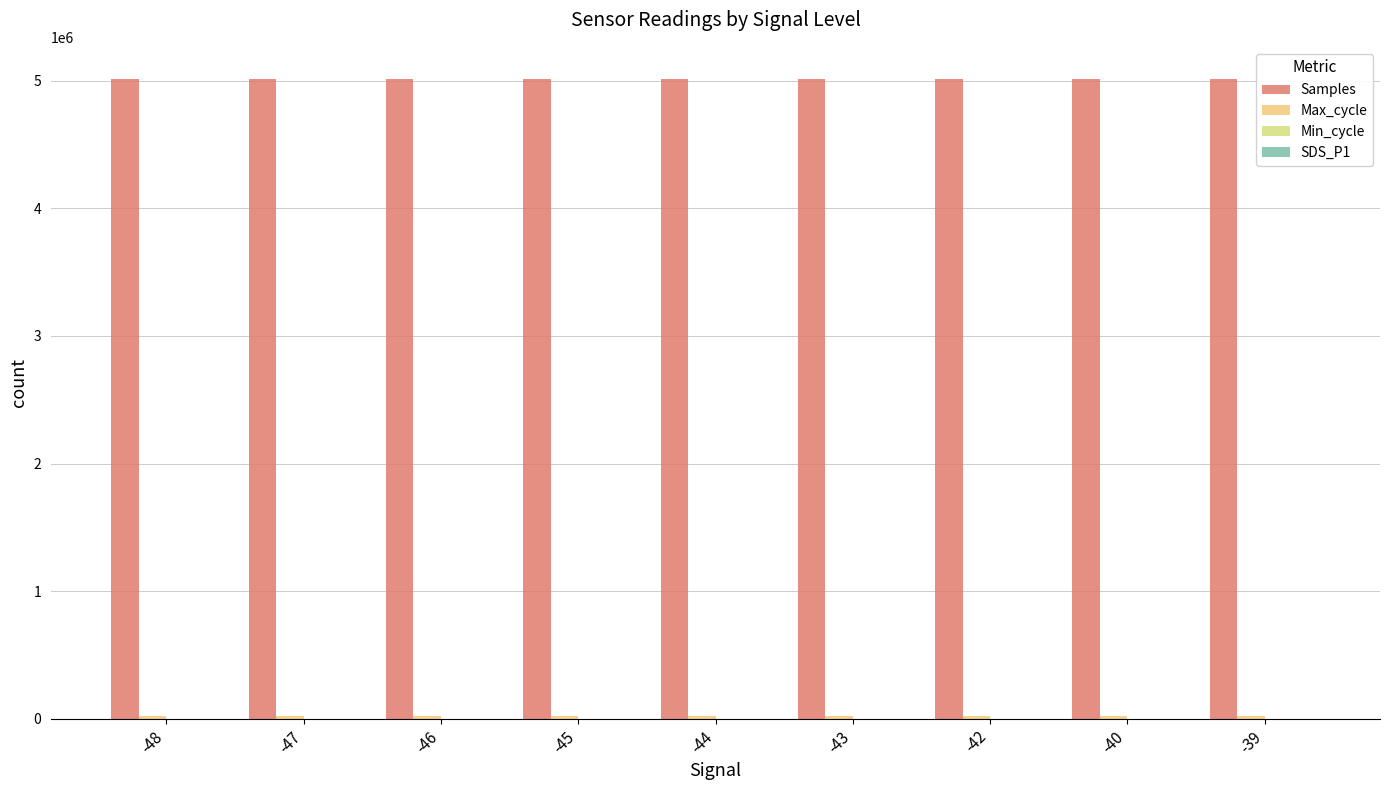

At which label is Samples closest to 5013336?

-47